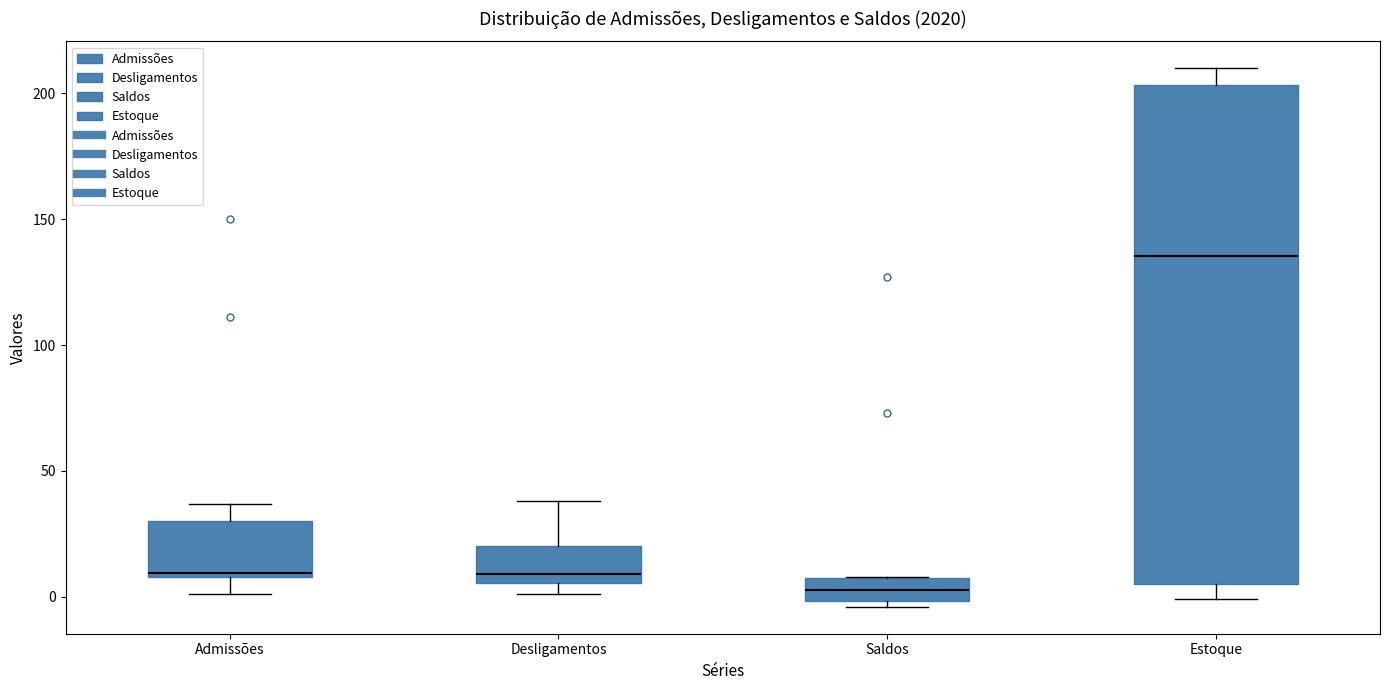

Where is the upper edge of the box for Saldos on the y-axis? The values are not printed on the chart, so give them approximately, as read against the axis.

10